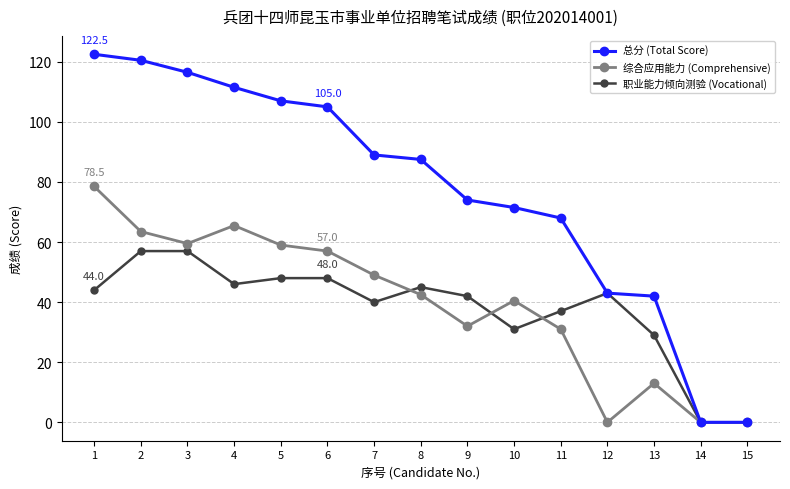

True or false: 职业能力倾向测验 (Vocational) has more than 0 points higher than both neighbors.

True